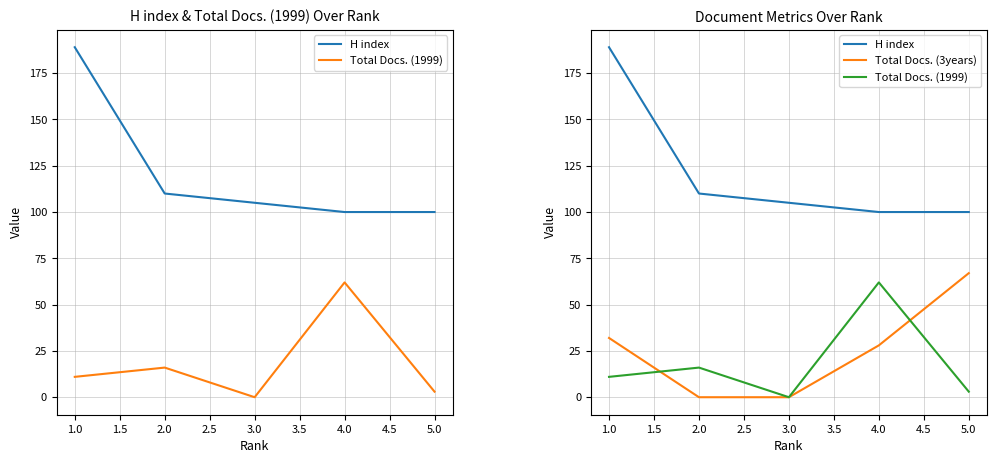

Does the chart have visible grid lines?

Yes